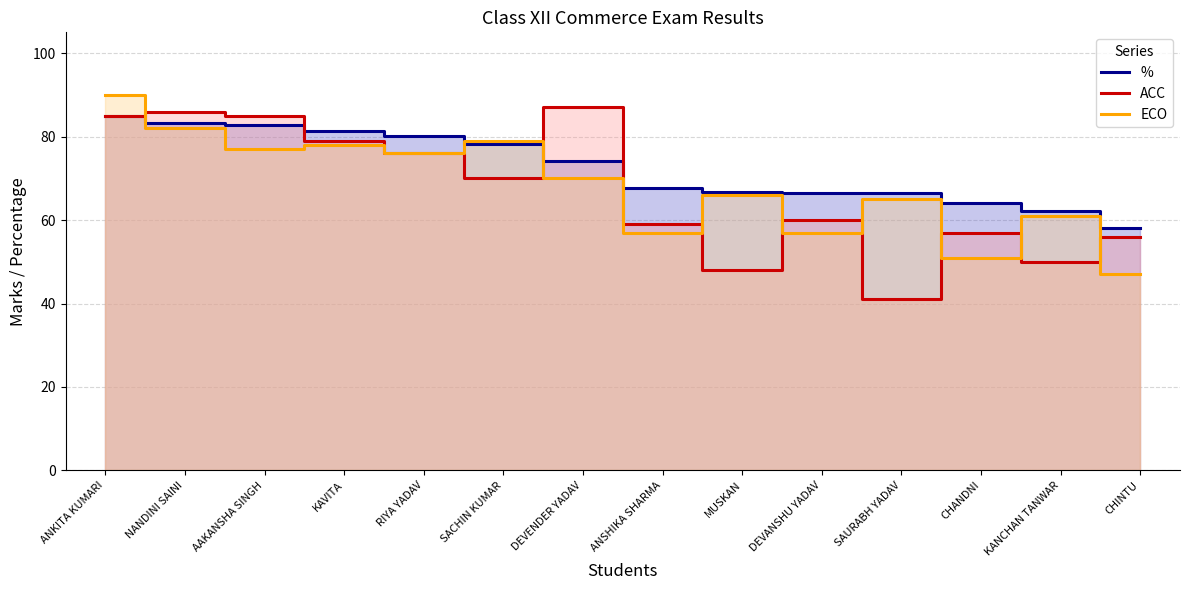

At how many categories does at least one series exceed 72?

7